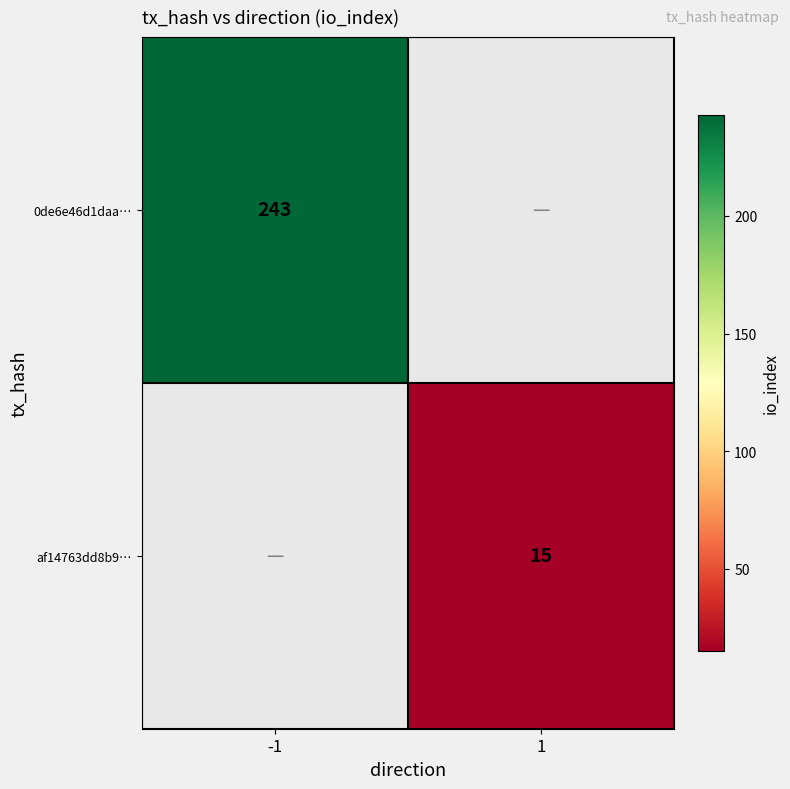

Is it true that 0de6e46d1daa… equals 243 at -1?

True